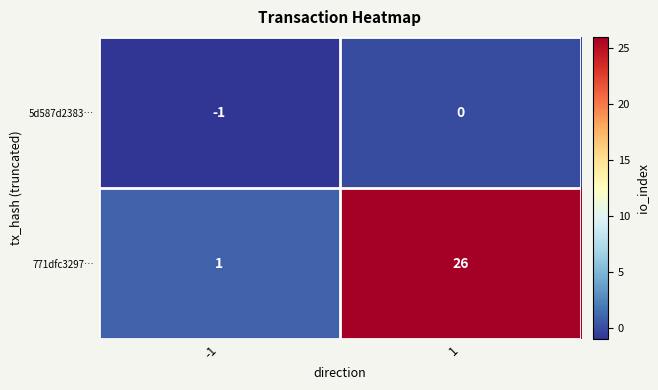

What is the difference between the highest and lowest values at 1?

26